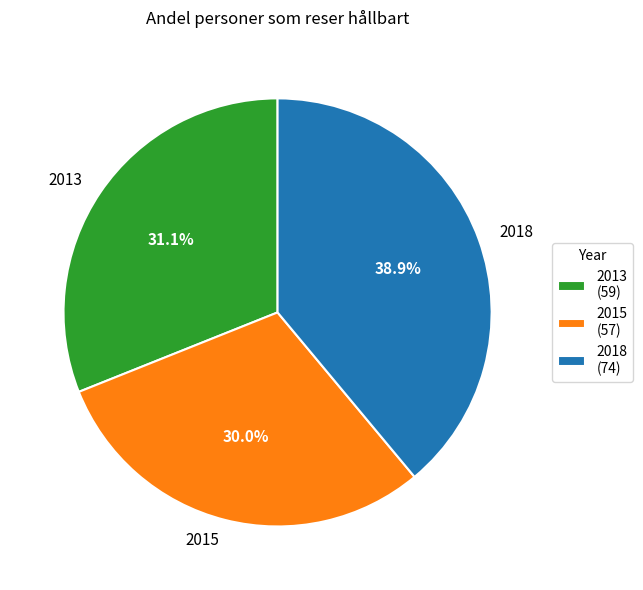

Count the number of slices in the pie.

3